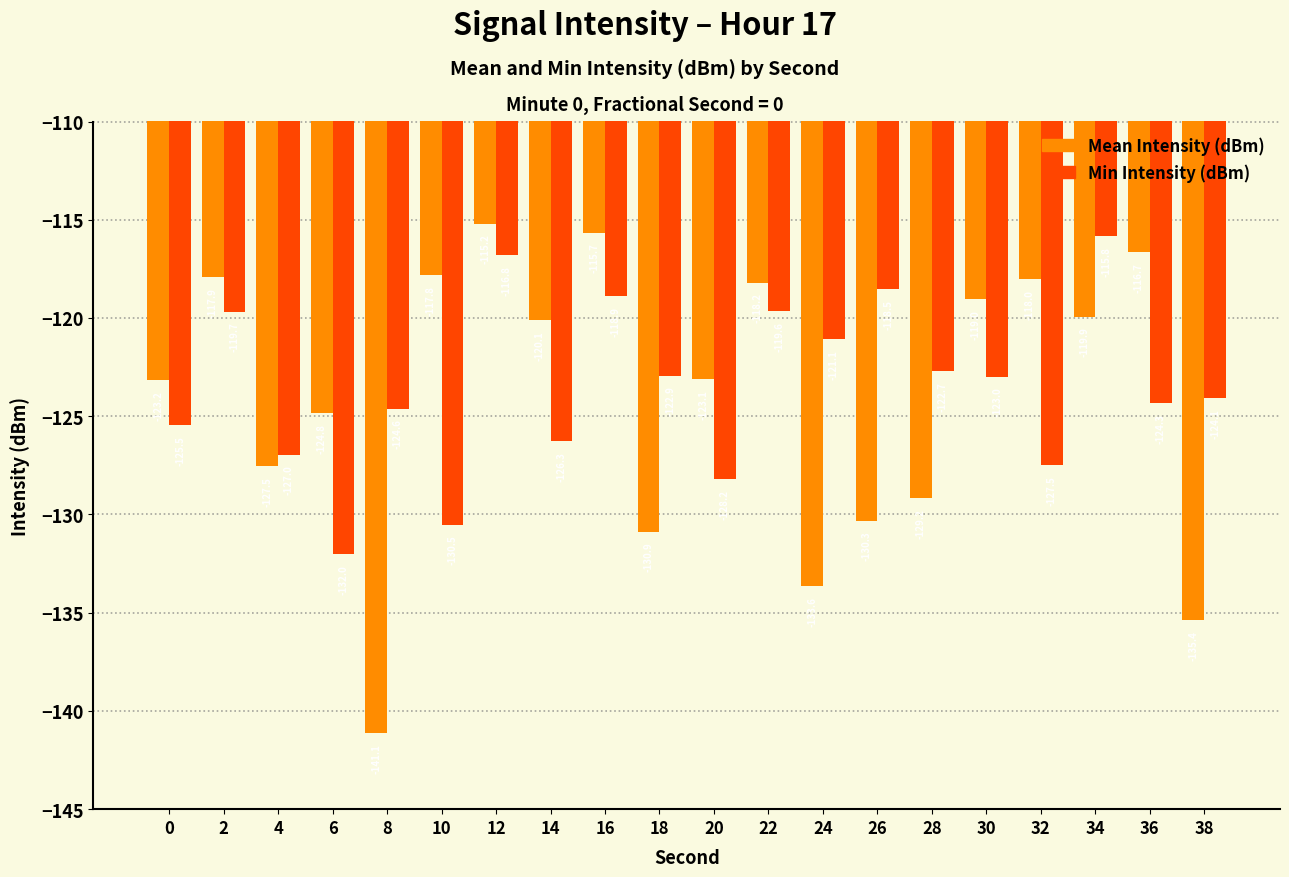

True or false: Mean Intensity (dBm) has a value of -179.9 at 2.

False